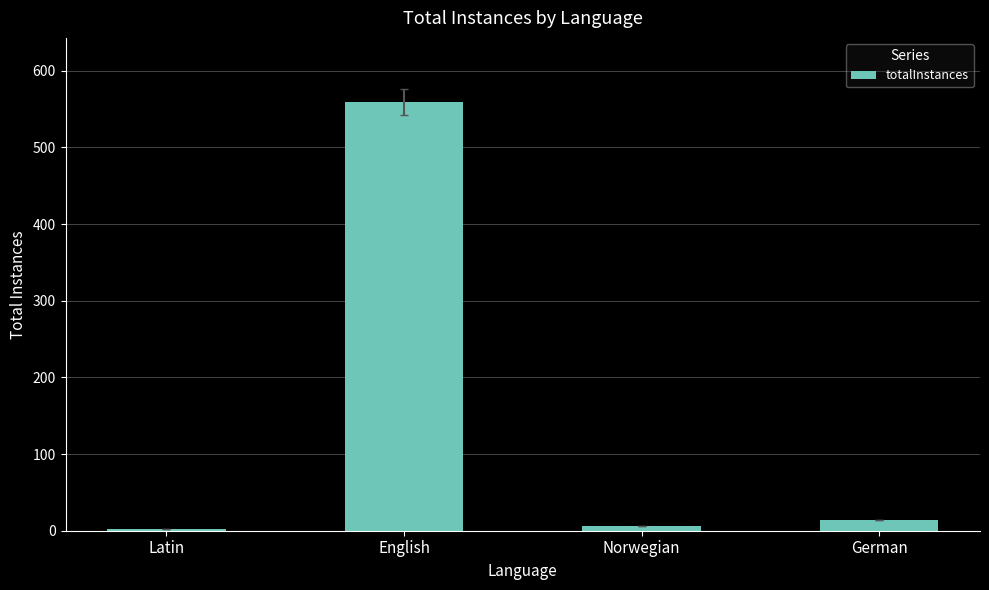

What is the label of the 4th bar from the left?

German